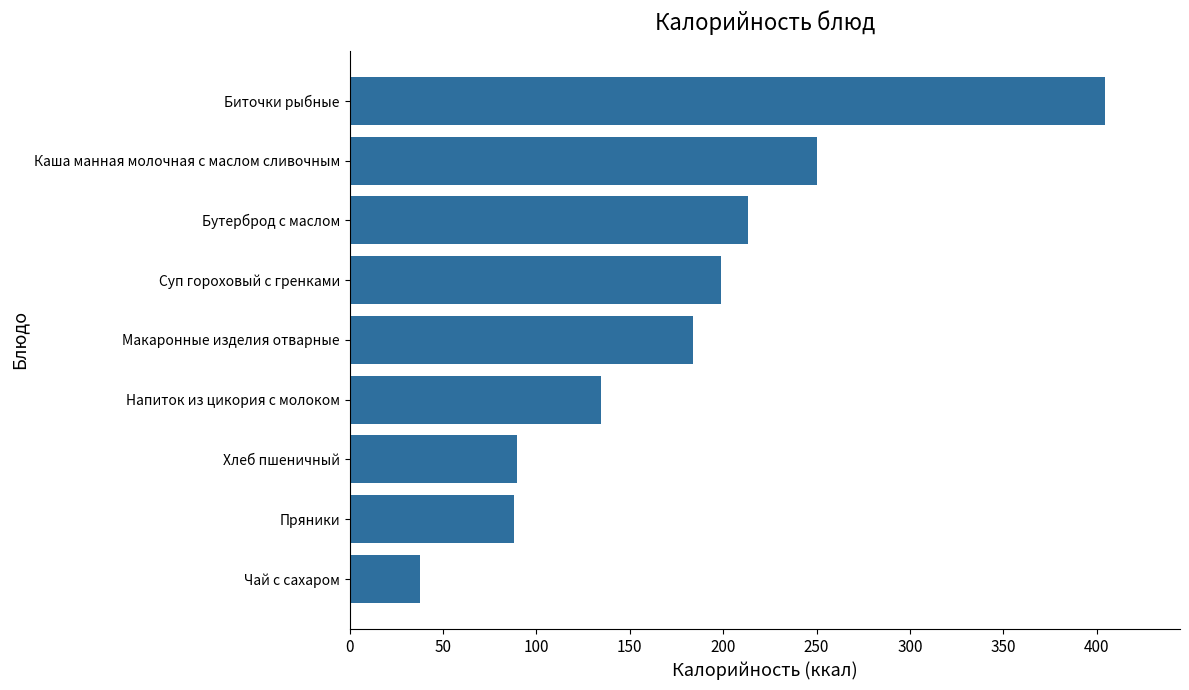

What is the change in value from Напиток из цикория с молоком to Бутерброд с маслом?

+78.5